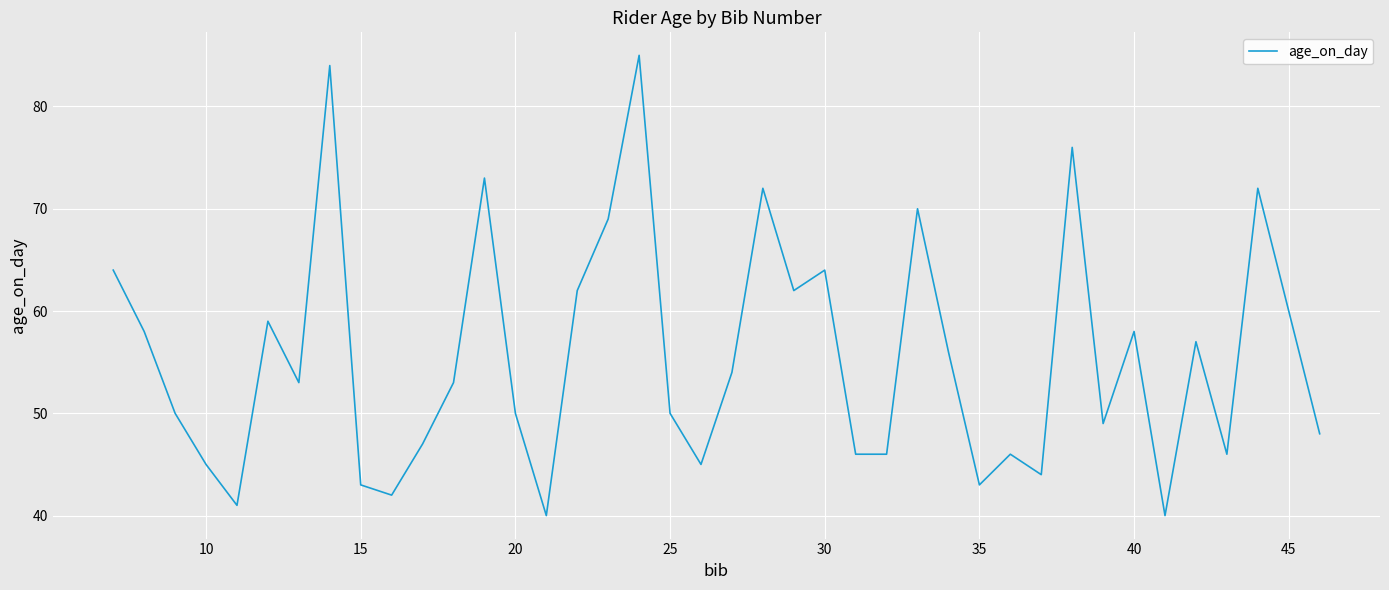

What is the greatest value displayed?

85